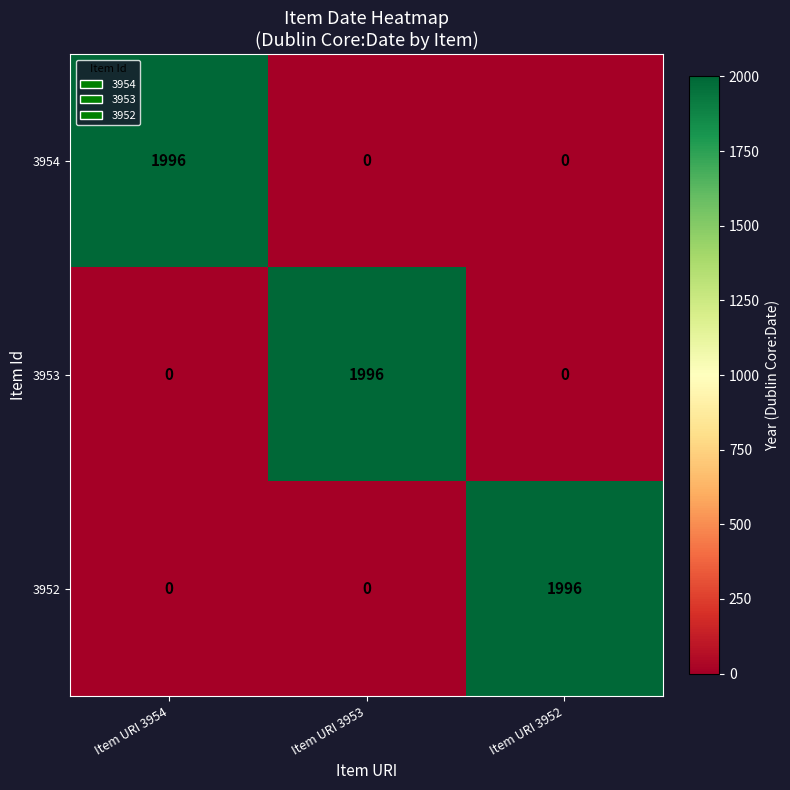

What is the spread (max minus min) of values at Item URI 3952?

1996